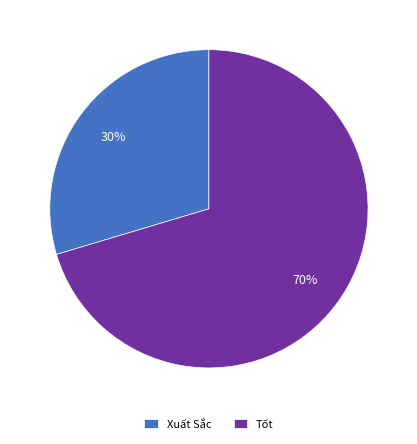

How many segments does this pie chart have?

2